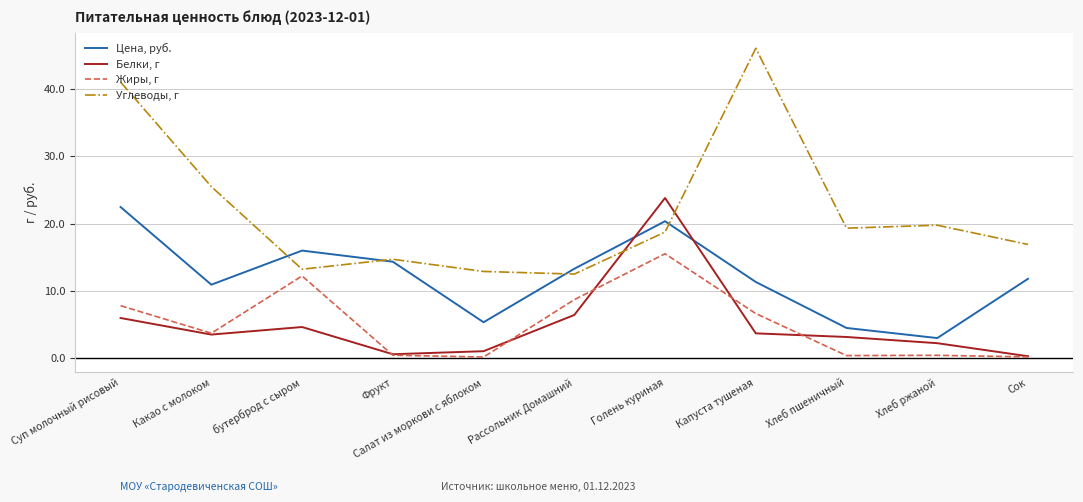

What is the sum of the Жиры, г values at Рассольник Домашний and Сок?

8.9